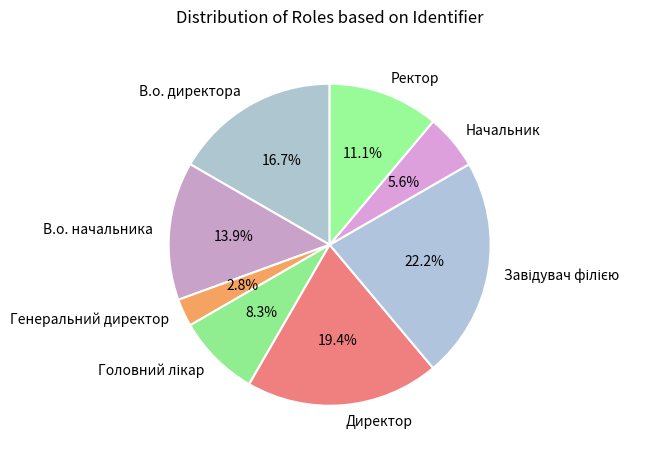

Is there any slice that represents more than half of the pie?

No